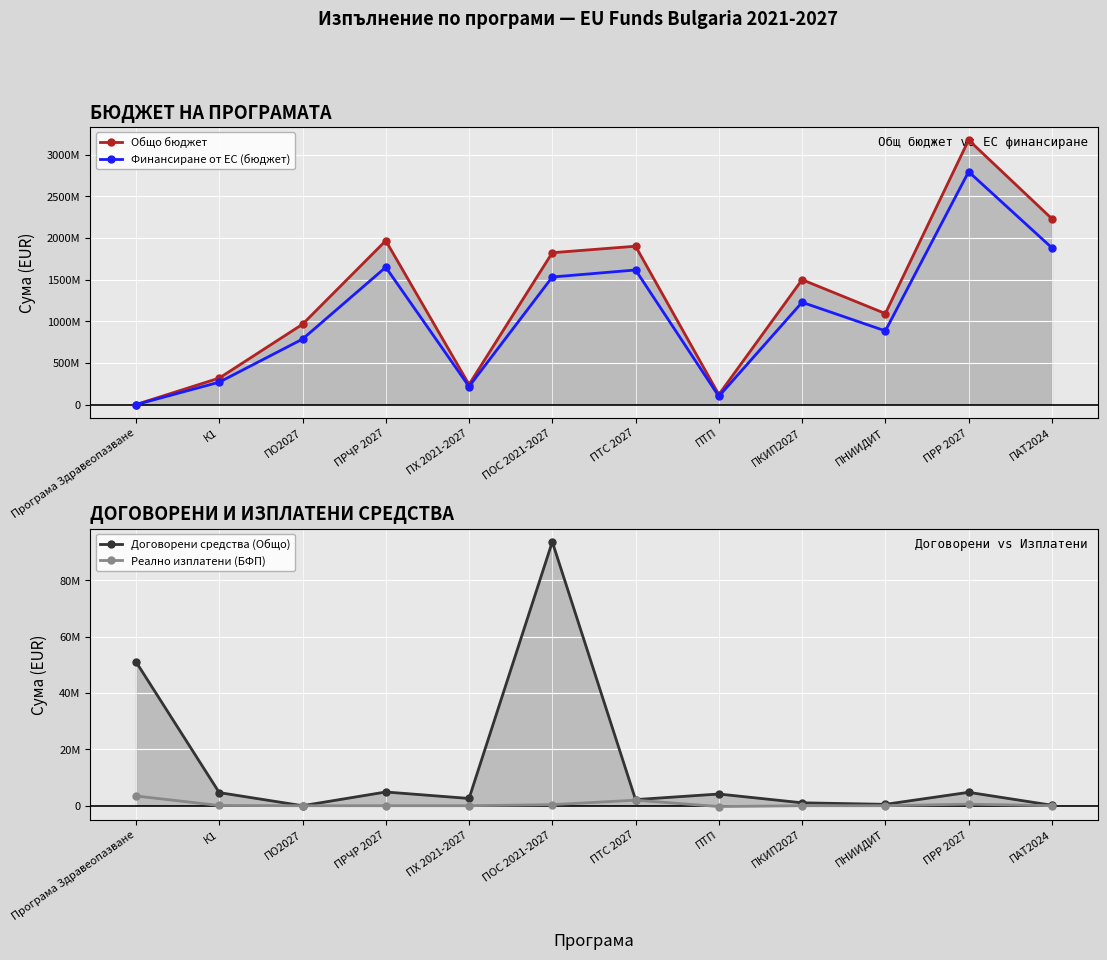

What are all the series names shown in the legend?

Общо бюджет, Финансиране от ЕС (бюджет), Договорени средства (Общо), Реално изплатени (БФП)